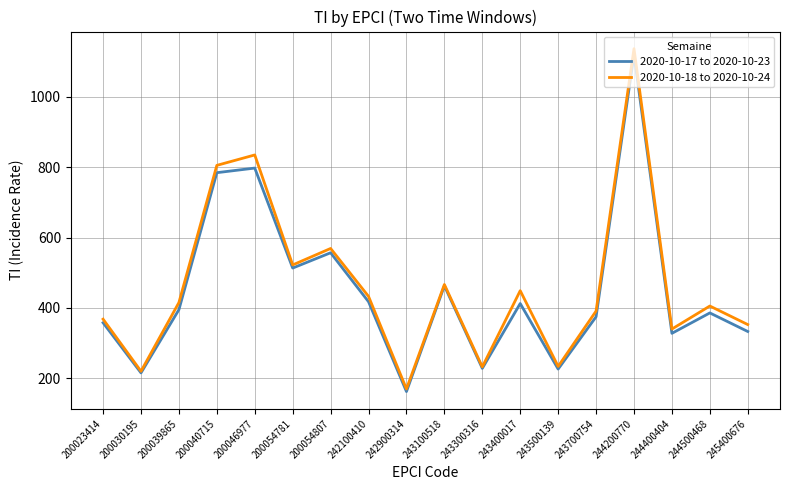

Between 242900314 and 245400676, which series saw the biggest shift?

2020-10-18 to 2020-10-24